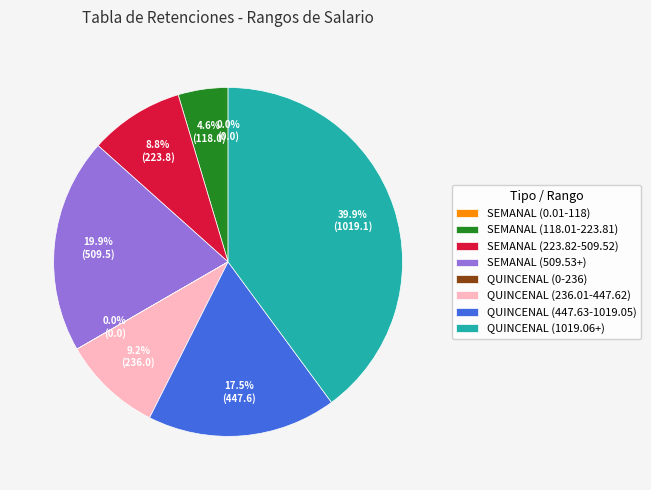

Which slice is the largest?

QUINCENAL (1019.06+)